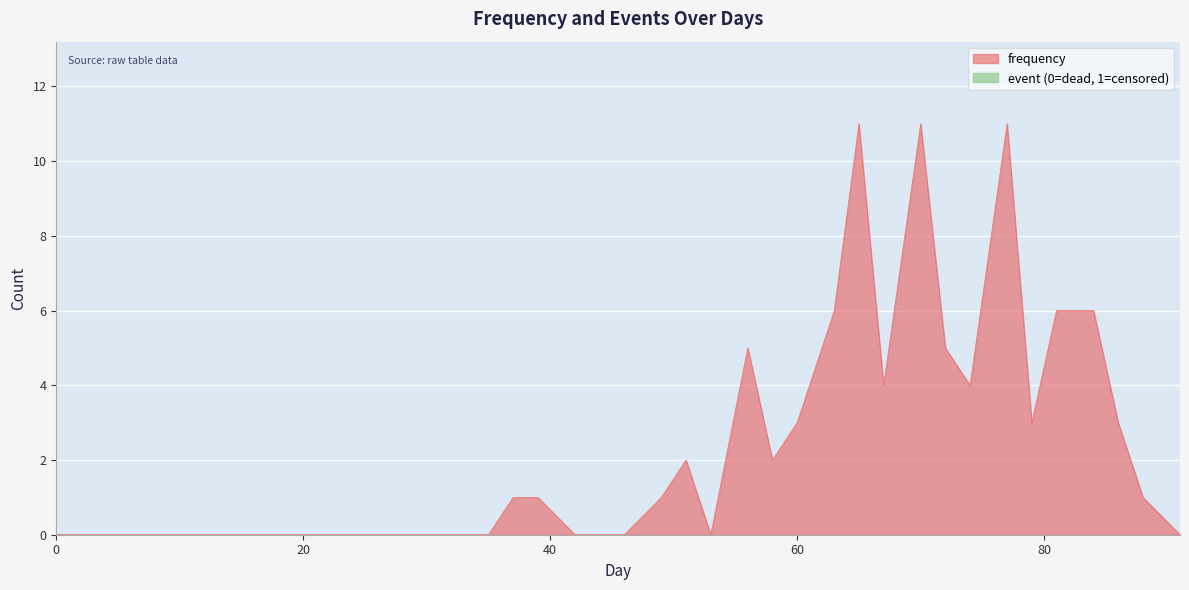

How many data points does each series have?

40